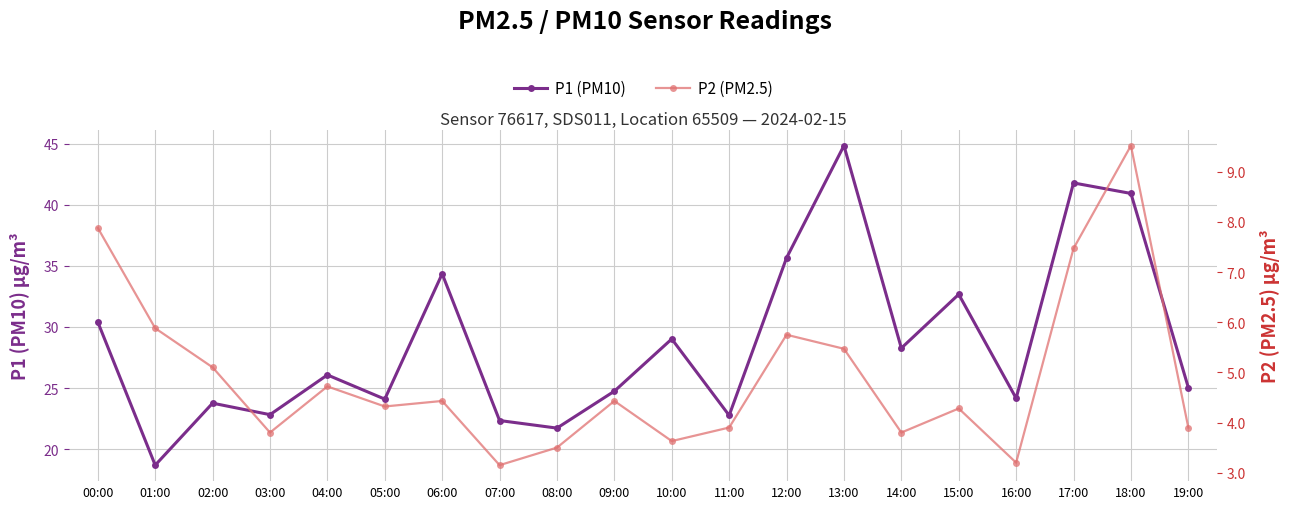

List the labels in order of P1 (PM10) value, largest first.

13:00, 17:00, 18:00, 12:00, 06:00, 15:00, 00:00, 10:00, 14:00, 04:00, 19:00, 09:00, 16:00, 05:00, 02:00, 03:00, 11:00, 07:00, 08:00, 01:00